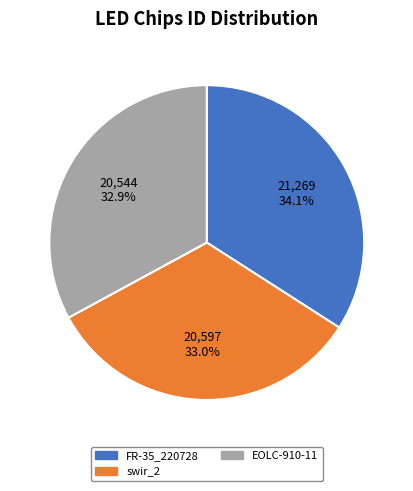

What is the largest slice in the pie chart?

FR-35_220728